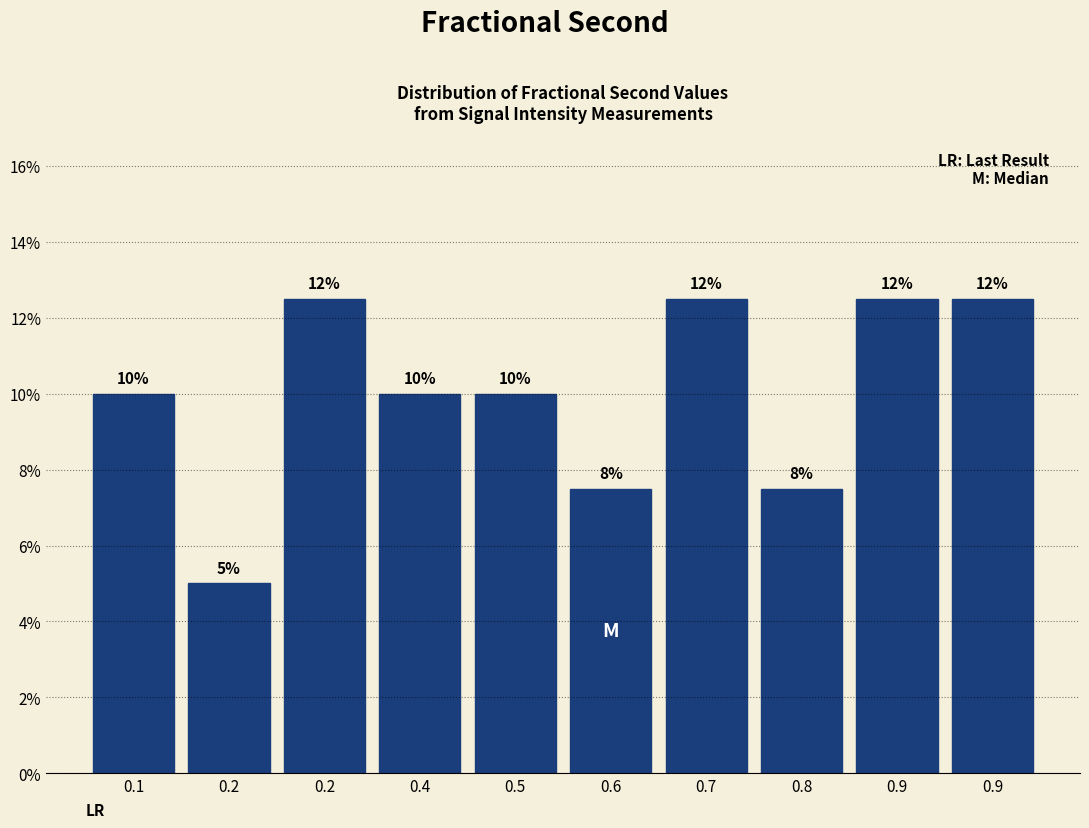

Does the chart contain any negative values?

No